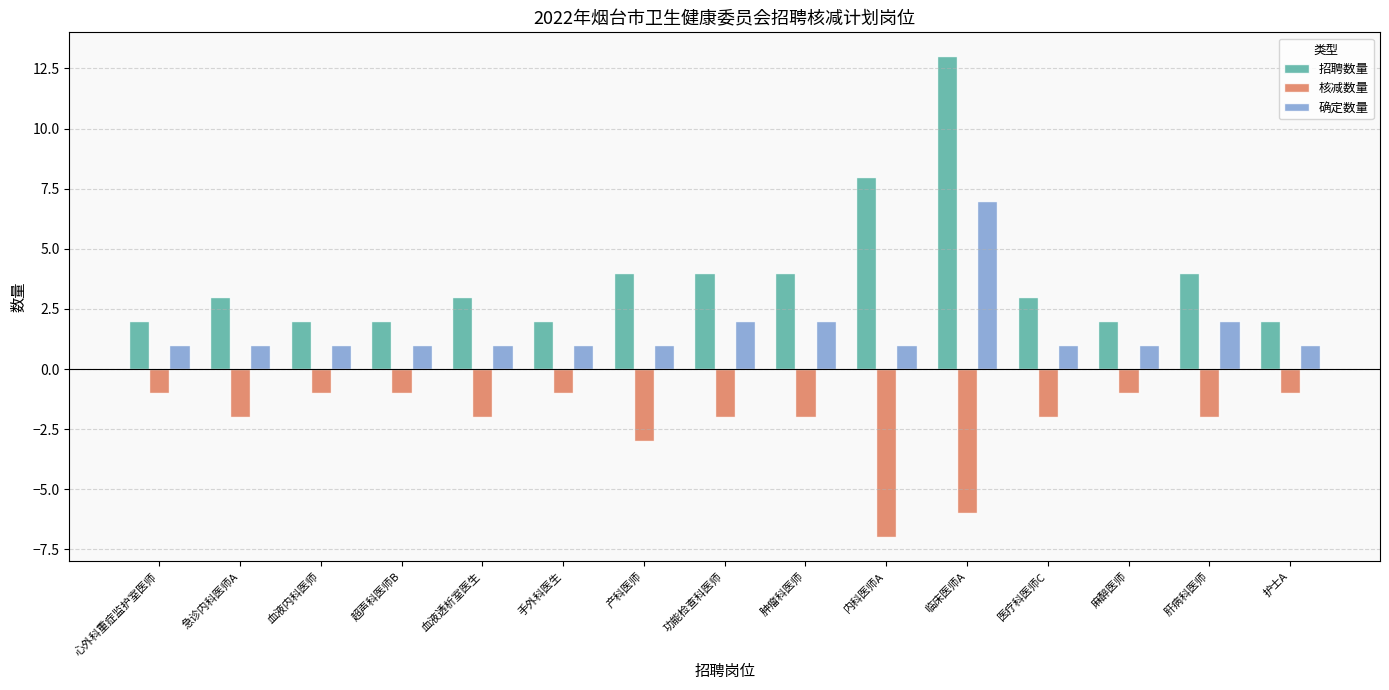

List the series in order of their overall mean, lowest first.

核减数量, 确定数量, 招聘数量